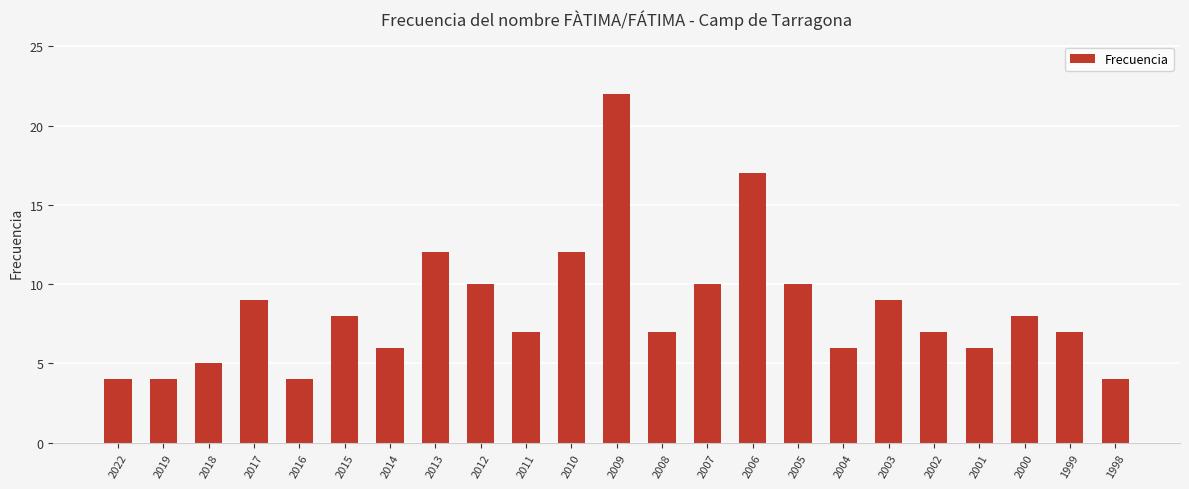

At which category does the chart reach its peak across all series?

2009